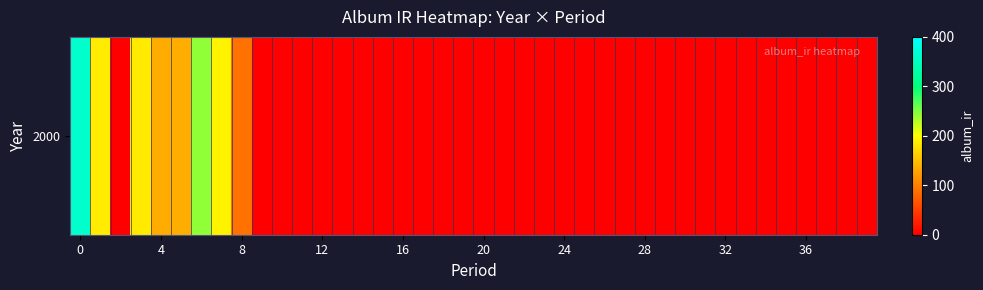

Between 15 and 24, which is larger?

15